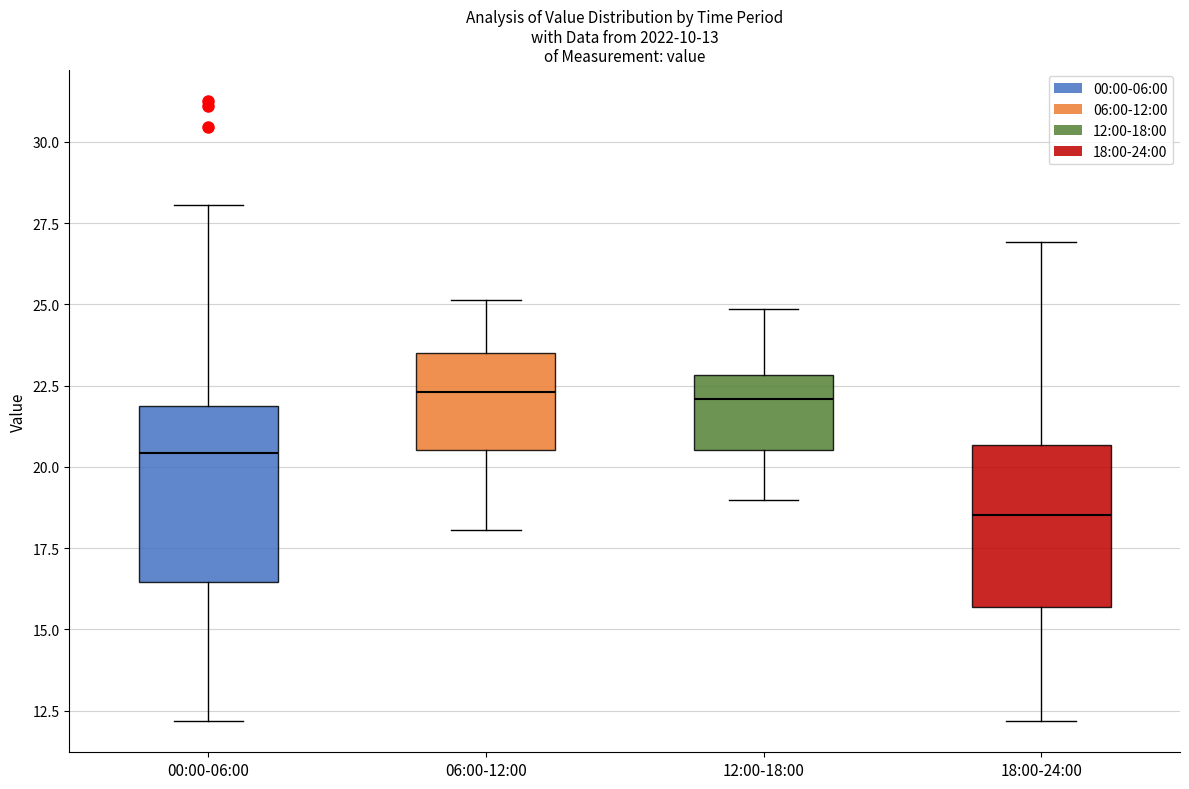

Which box has the lowest median line?

18:00-24:00